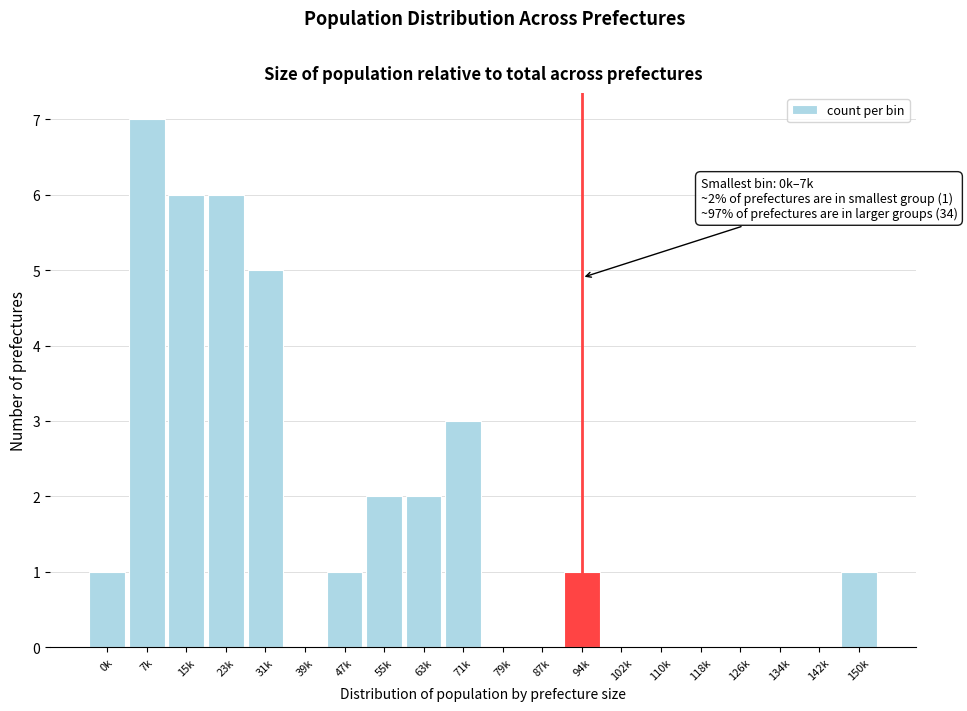

Reading left to right, list all the values displayed in this chart.

0k=1	7k=7	15k=6	23k=6	31k=5	39k=0	47k=1	55k=2	63k=2	71k=3	79k=0	87k=0	94k=1	102k=0	110k=0	118k=0	126k=0	134k=0	142k=0	150k=1